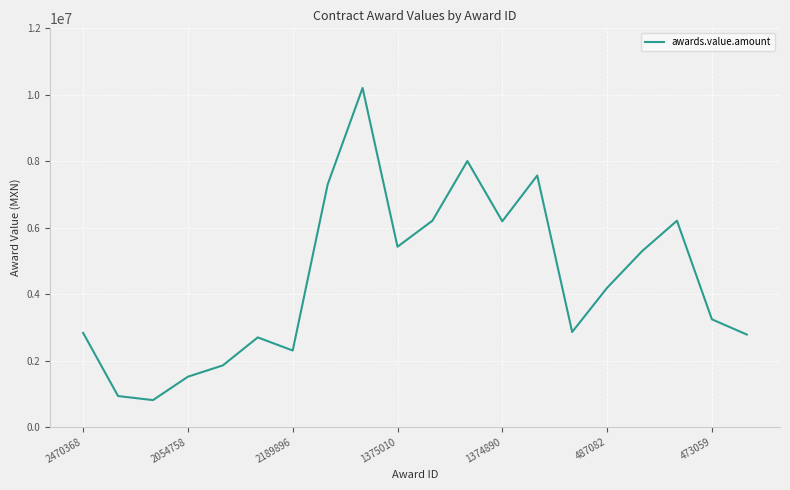

What is the maximum value shown in the chart?

10204648.9